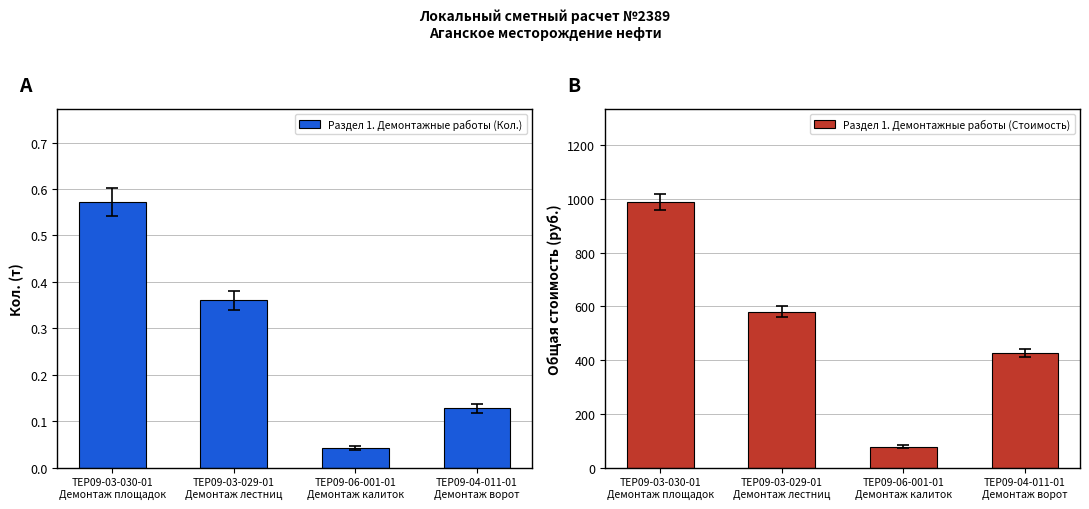

What is the total value across all series at ТЕР09-03-030-01
Демонтаж площадок?

988.6